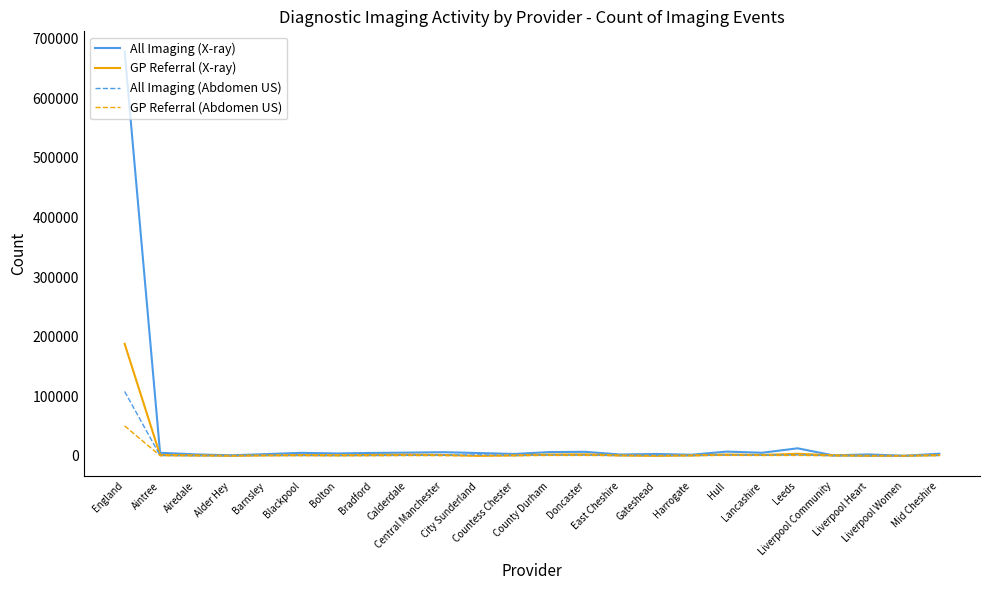

What is the spread (max minus min) of values at Calderdale?

4930